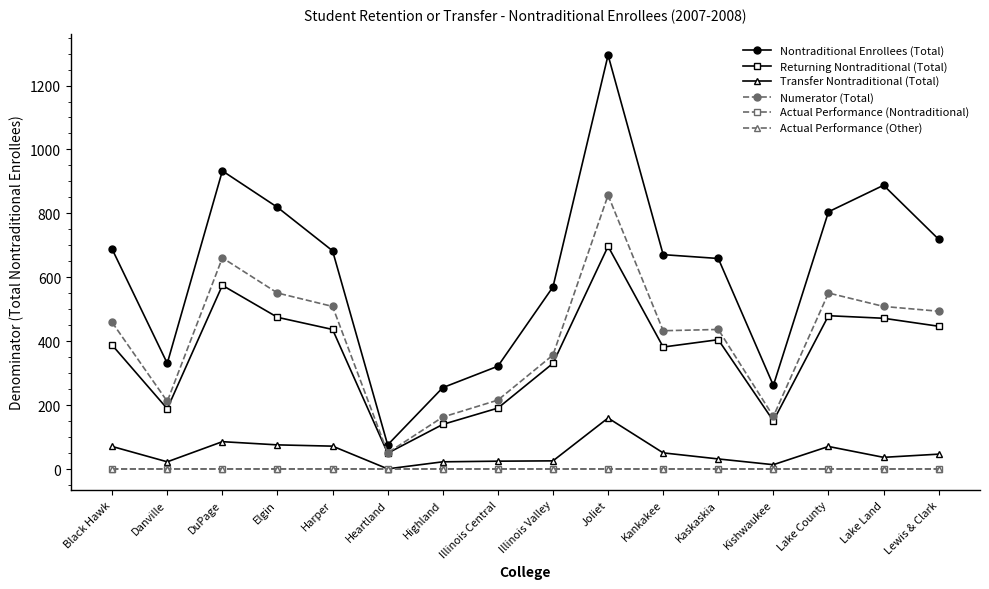

What is the spread (max minus min) of values at Illinois Valley?

569.5